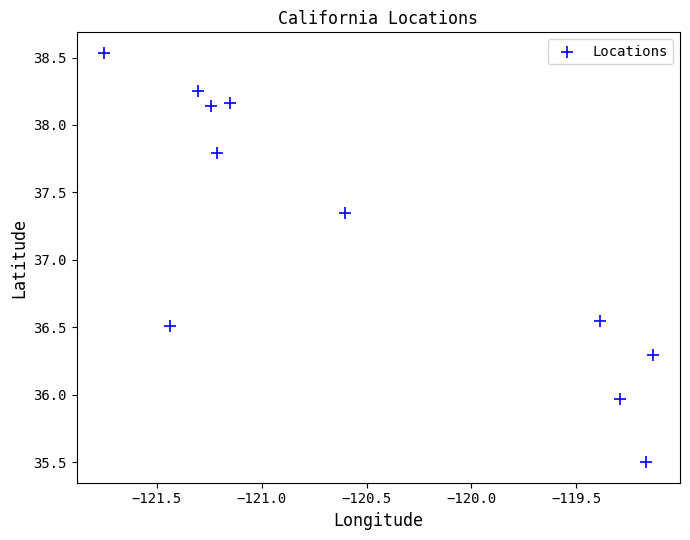

What is the range of Y values (max minus min)?

3.0